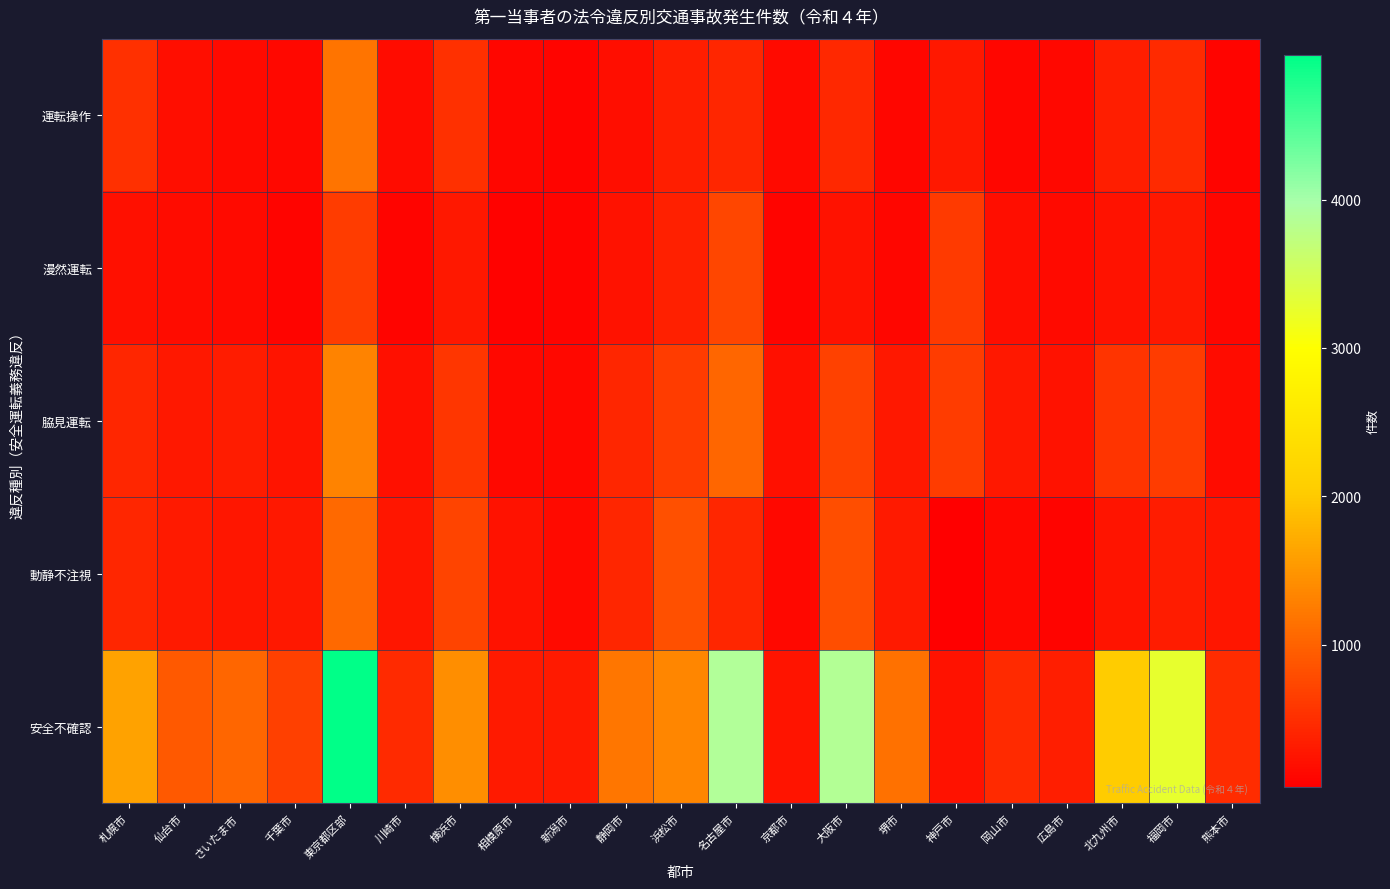

Which category has the lowest value across all series?

神戸市